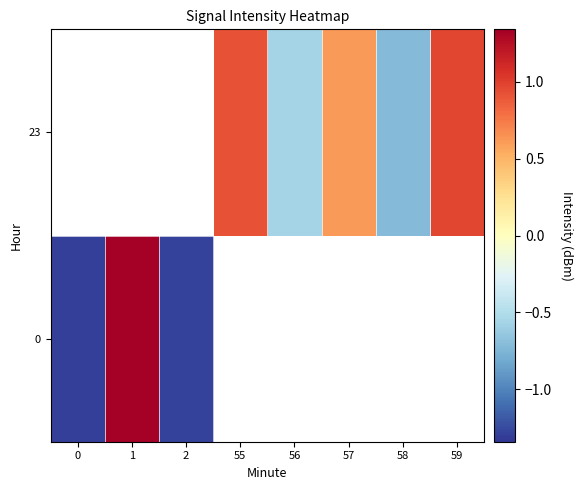

What is the difference between the maximum and minimum values in the 0 series?

2.6